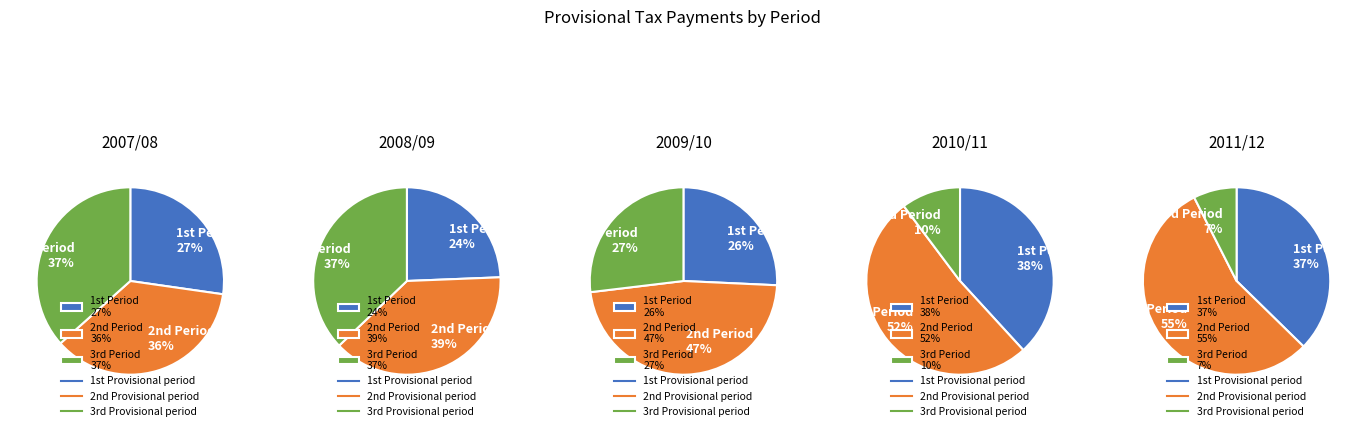

Rank the series at 4 from highest to lowest value.

2nd Provisional period, 1st Provisional period, 3rd Provisional period